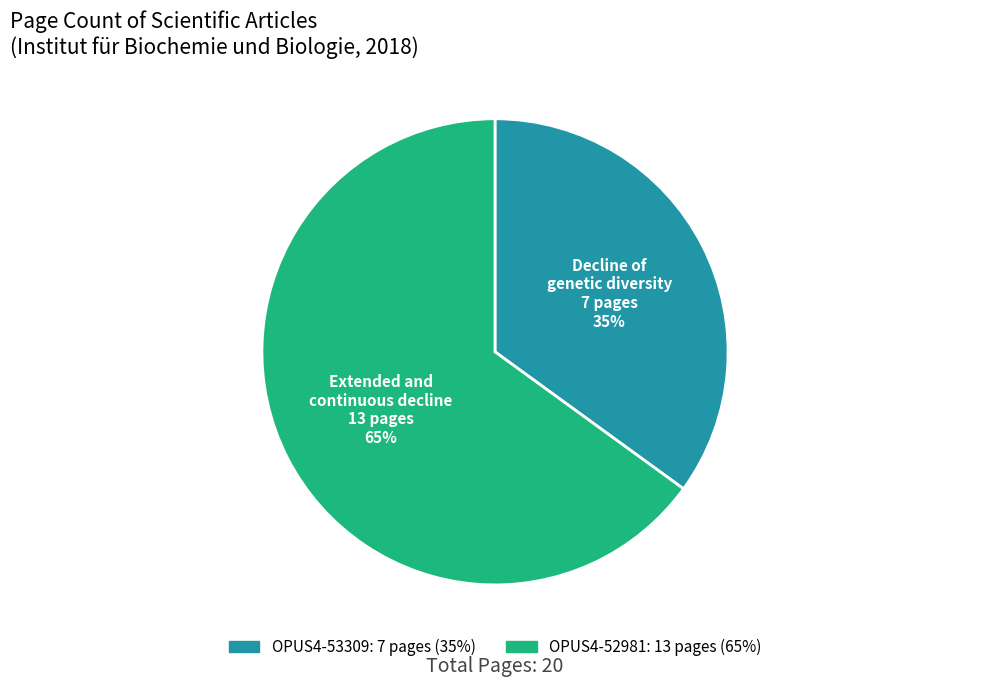

Is there a majority slice in this chart?

Yes